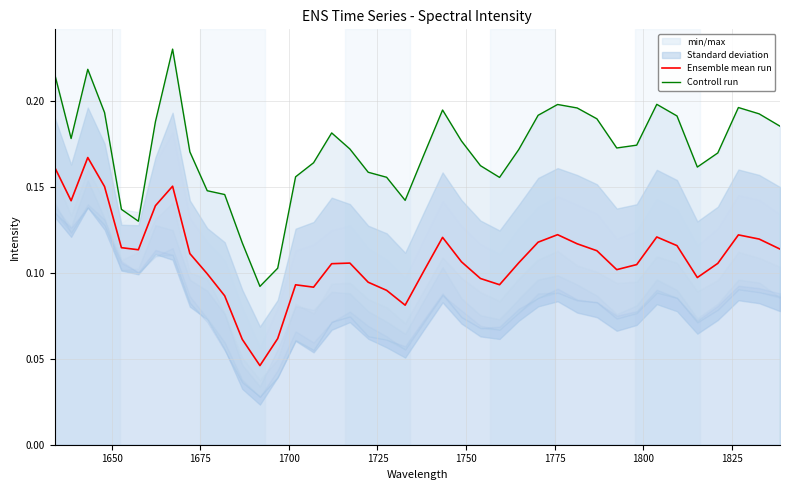

True or false: Ensemble mean run and Controll run intersect in this chart.

False